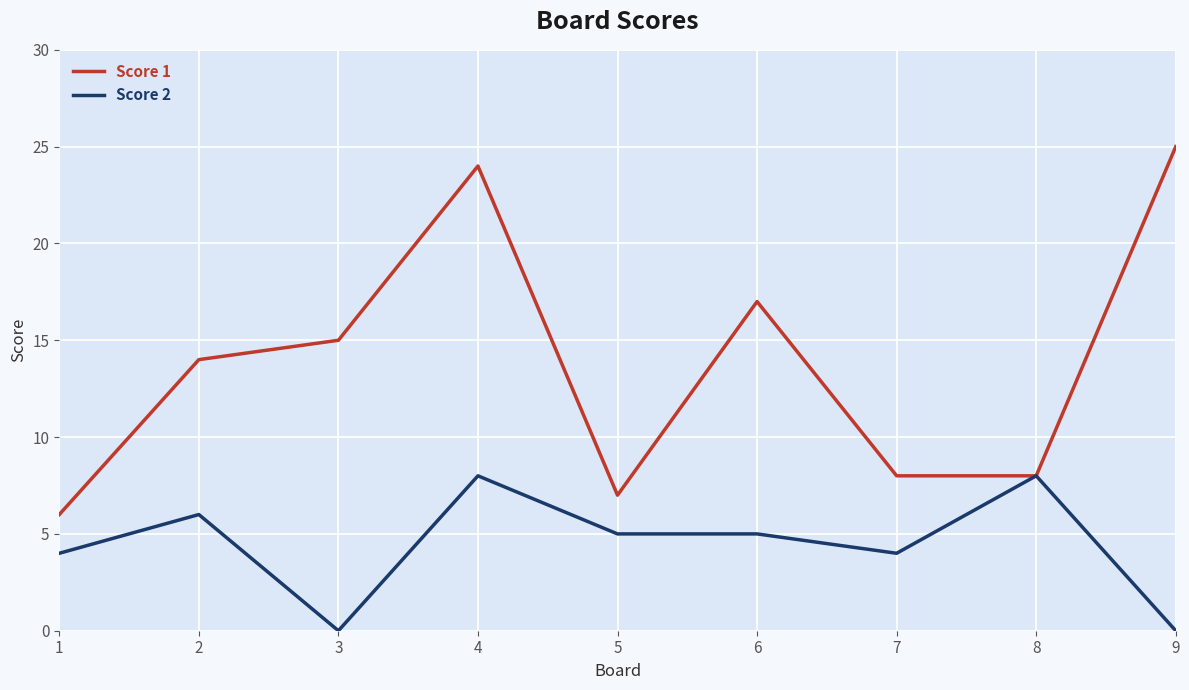

True or false: Score 2 has a value of 7 at 5.

False